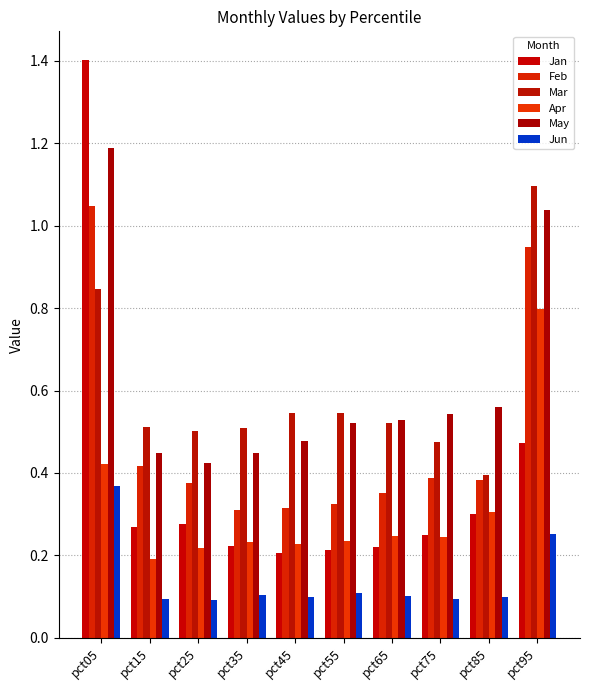

The value of Feb at pct35 is 0.3. True or false?

True